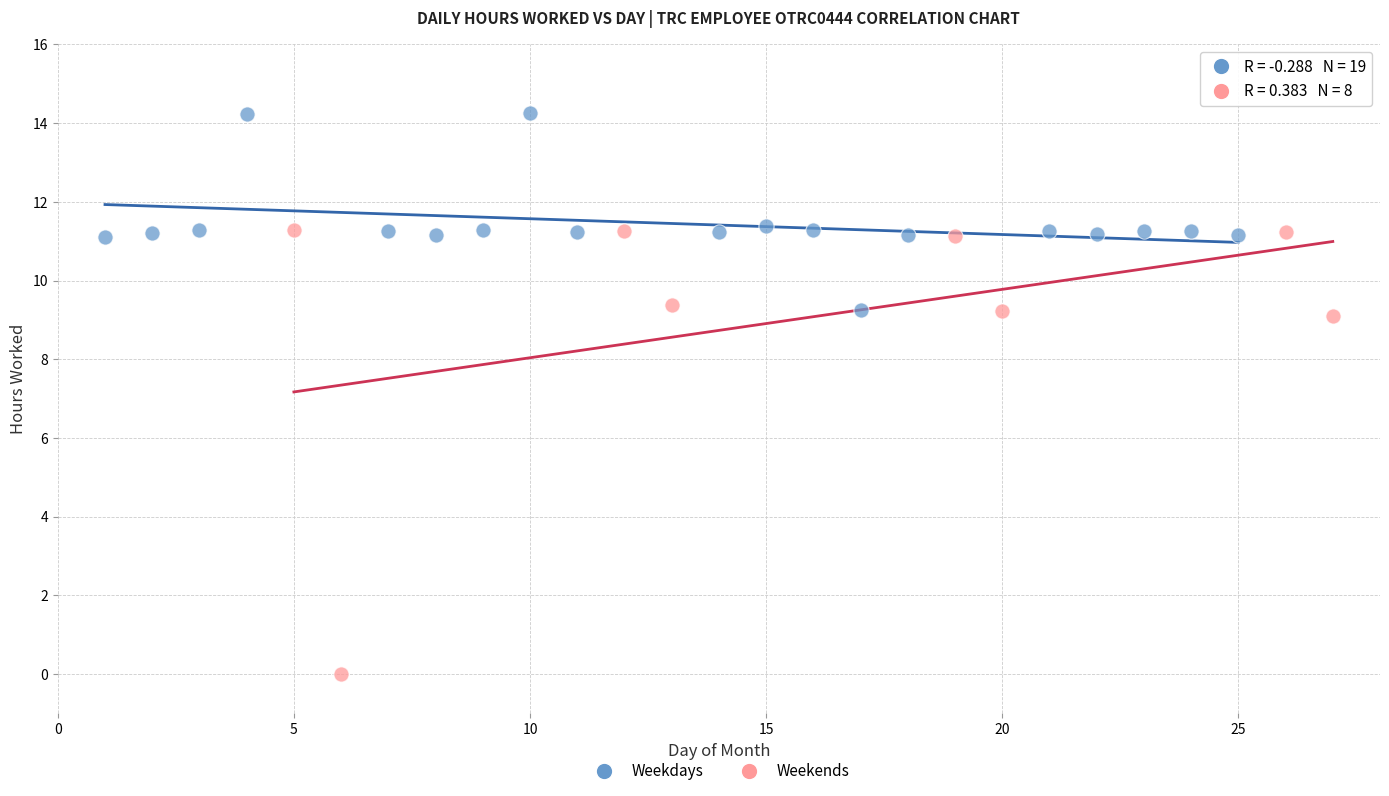

Which series contains the highest Y value?

Weekdays